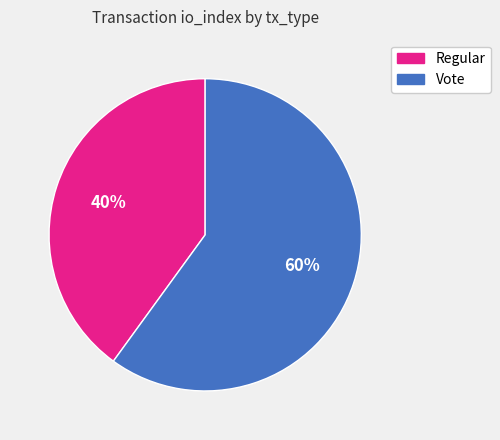

How many segments does this pie chart have?

2